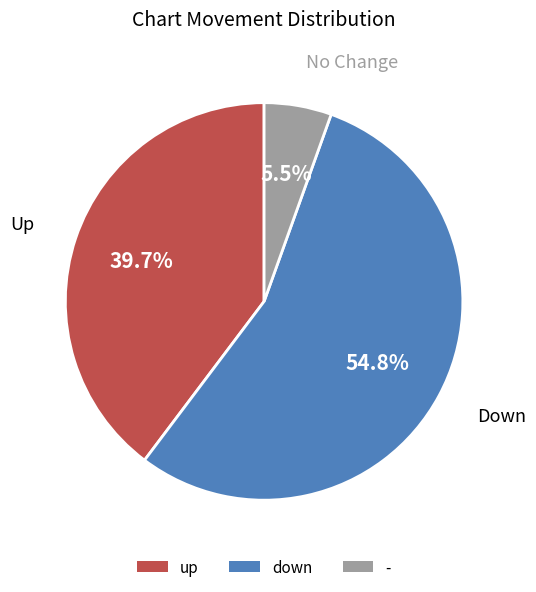

True or false: up accounts for 40% of the total.

True